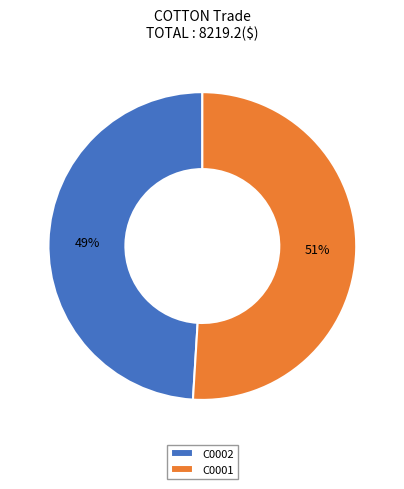

What is the ratio of the value at C0001 to the value at C0002?

1.0